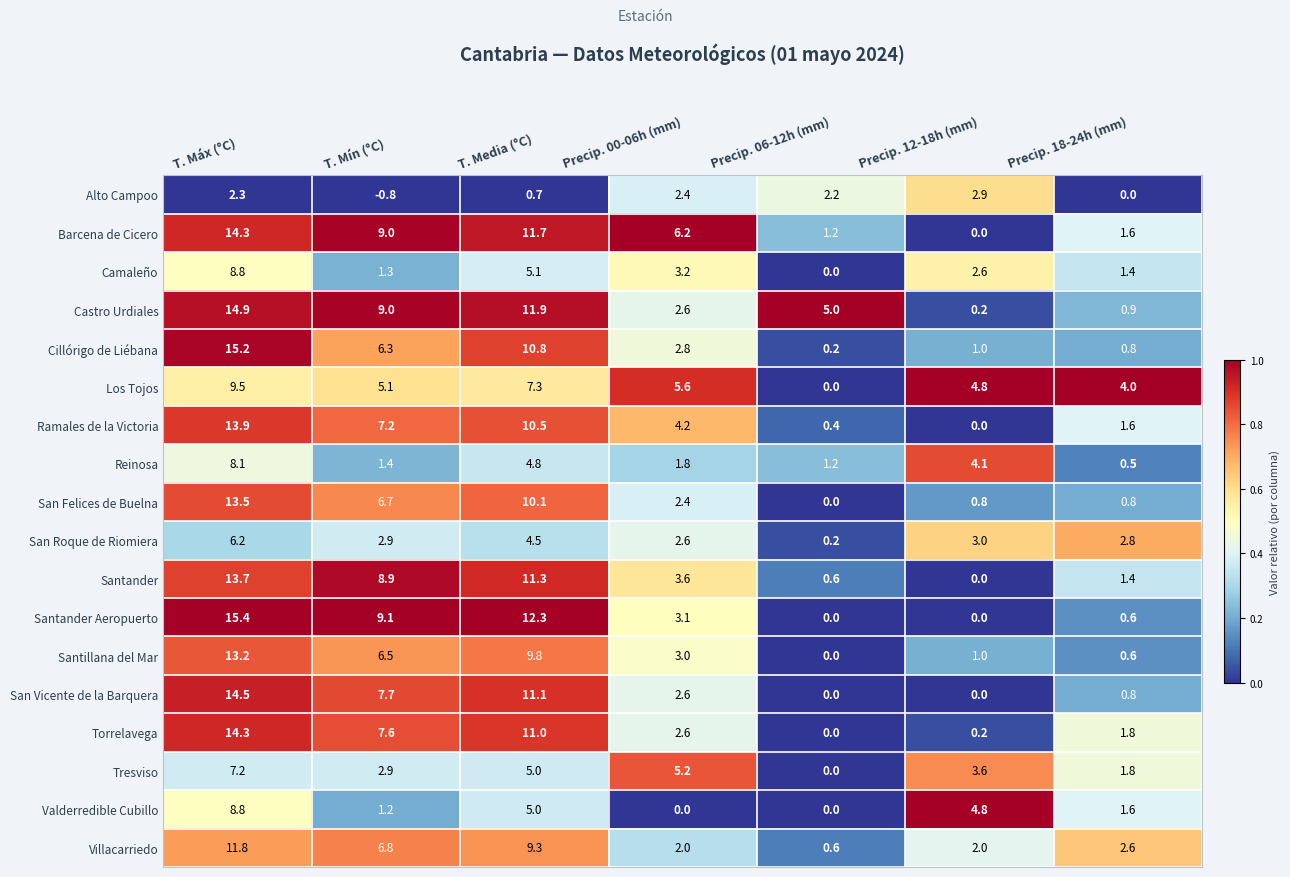

Which series has the largest range (max minus min)?

Santander Aeropuerto